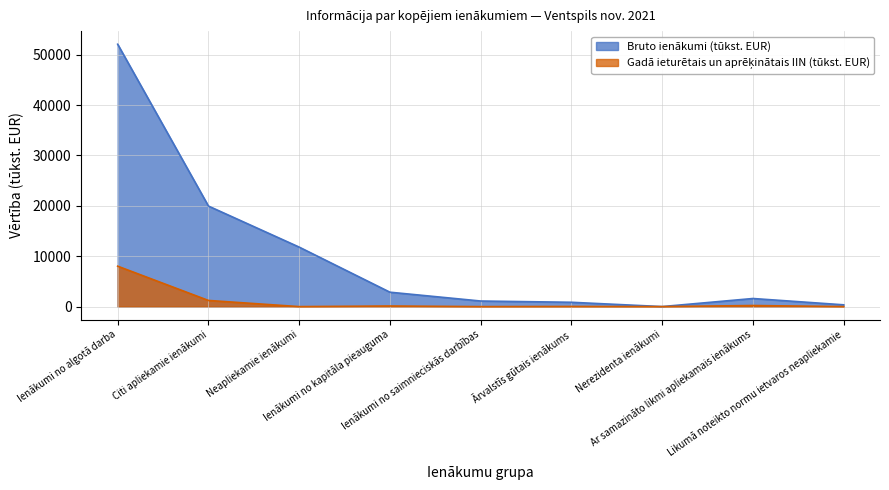

What is the sum of the Bruto ienākumi (tūkst. EUR) values at Ar samazināto likmi apliekamais ienākums and Neapliekamie ienākumi?

13412.9